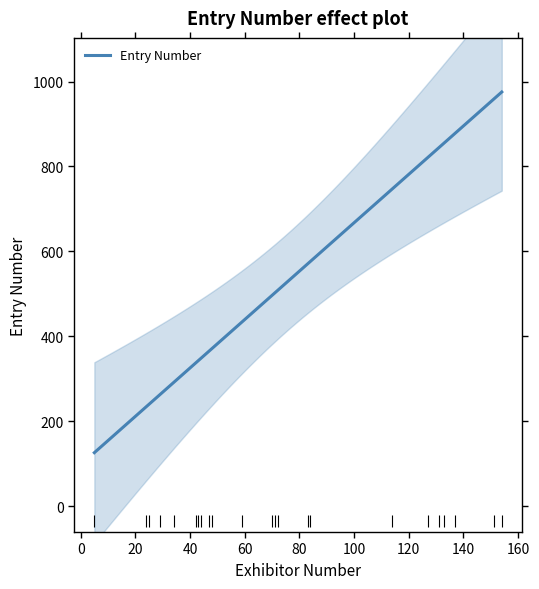

How many lines are shown in the chart?

1